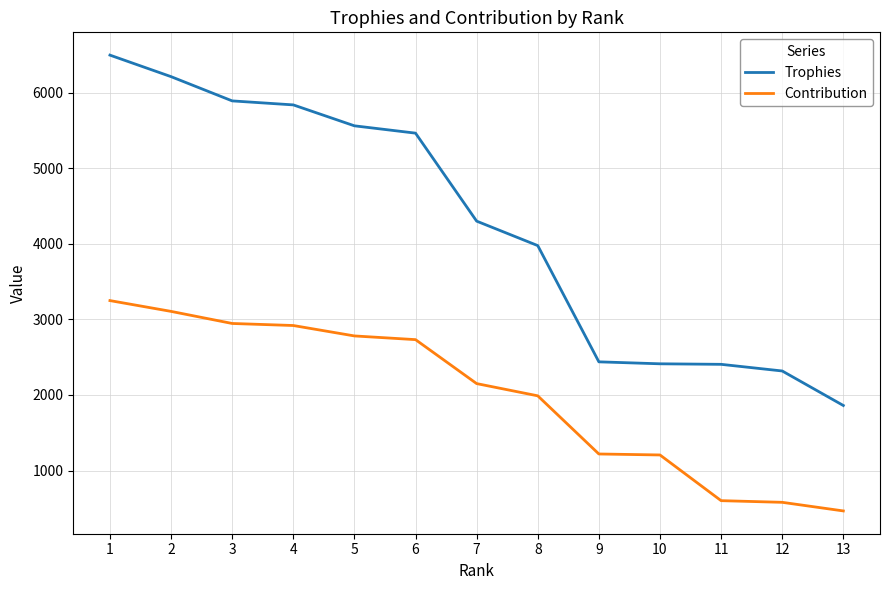

The Contribution series shows 1989 at 8. True or false?

True